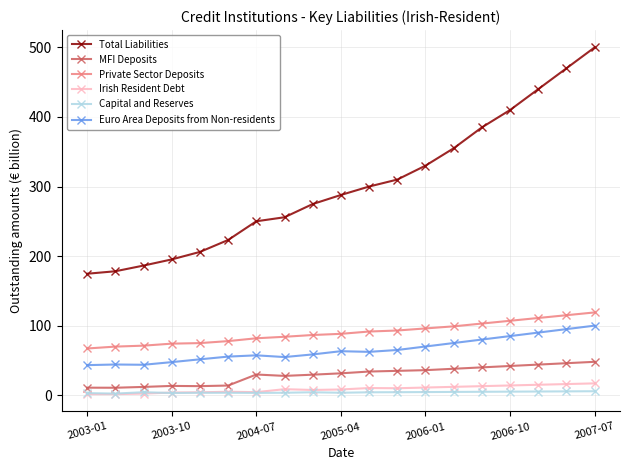

What is the minimum value for Total Liabilities?

174.6